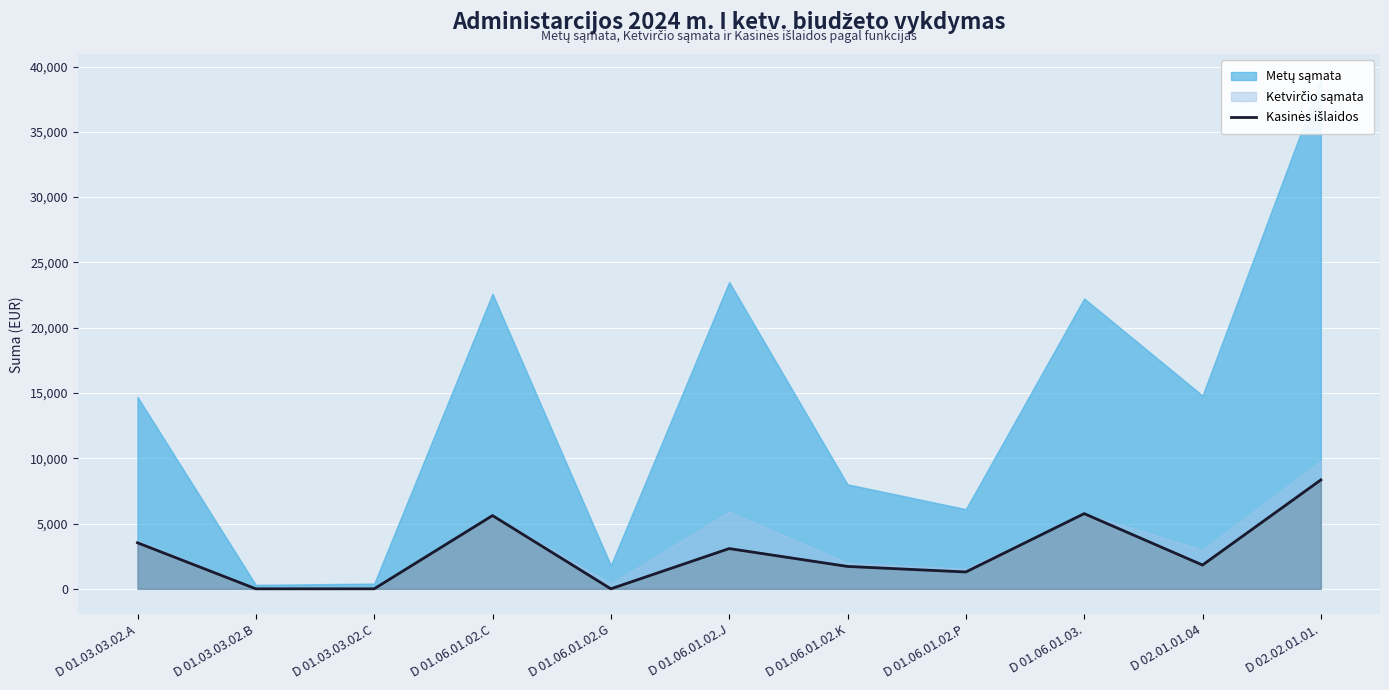

Where is the first local maximum?

D 01.06.01.02.C